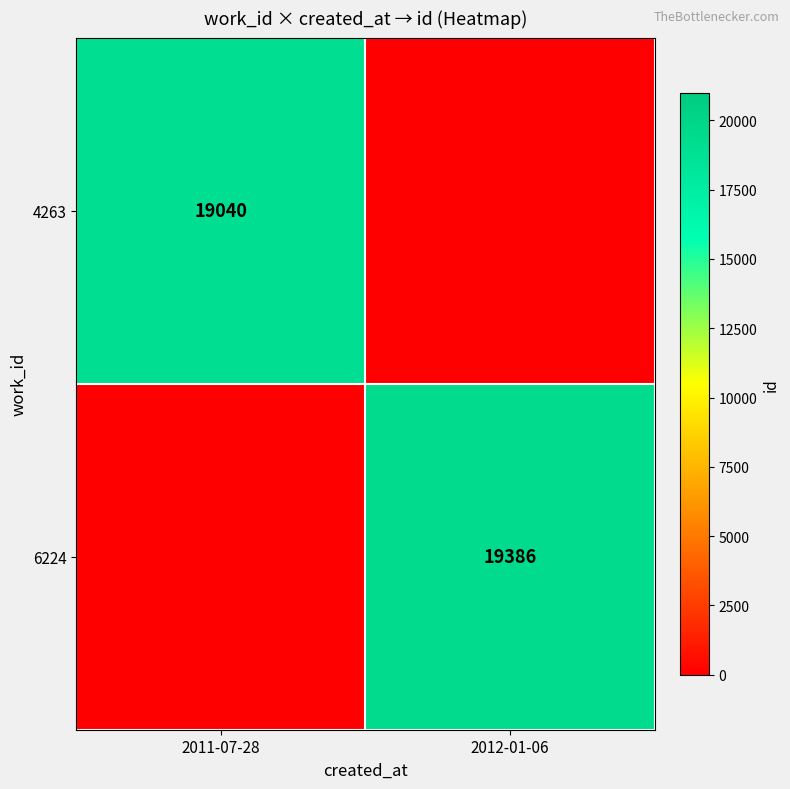

At how many categories does at least one series exceed 13964?

2